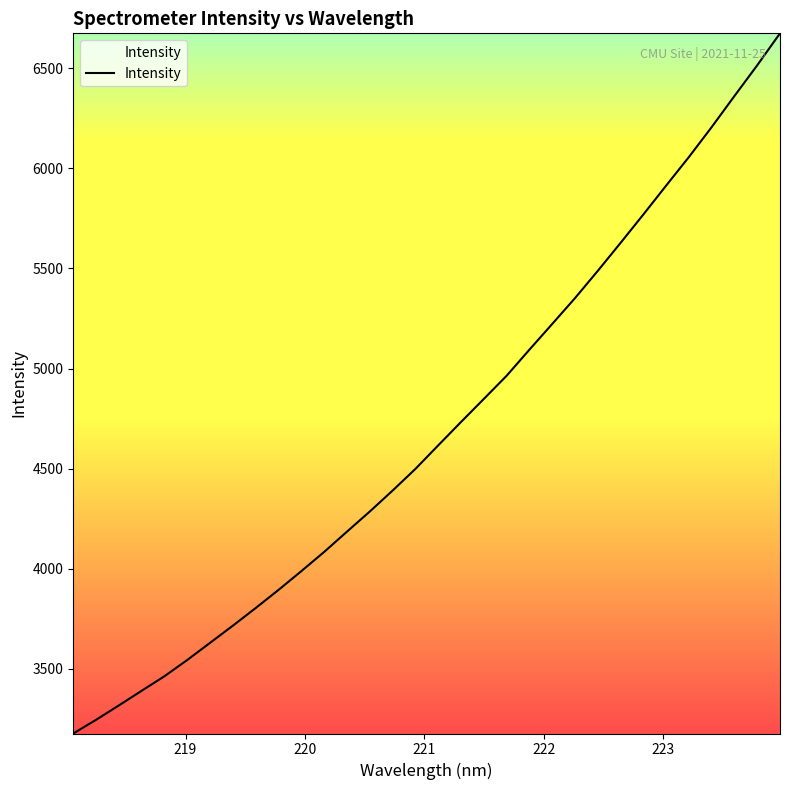

What is the difference between the maximum and minimum values?

3495.5